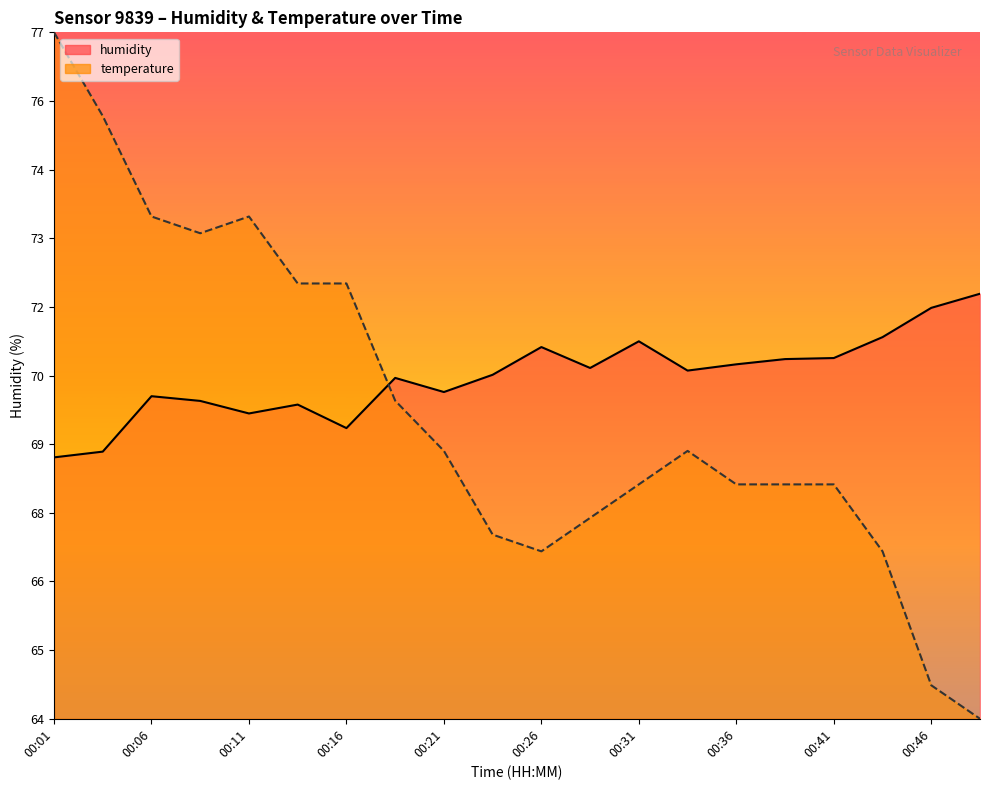

Reading left to right, extract all data points from this chart.

humidity: 68.8	68.9	70.0	69.9	69.6	69.8	69.3	70.3	70.0	70.4	70.9	70.5	71.0	70.5	70.6	70.7	70.7	71.1	71.7	71.9
temperature: 76.9	75.3	73.4	73.1	73.4	72.1	72.1	69.9	68.9	67.3	67.0	67.6	68.3	68.9	68.3	68.3	68.3	67.0	64.4	63.8